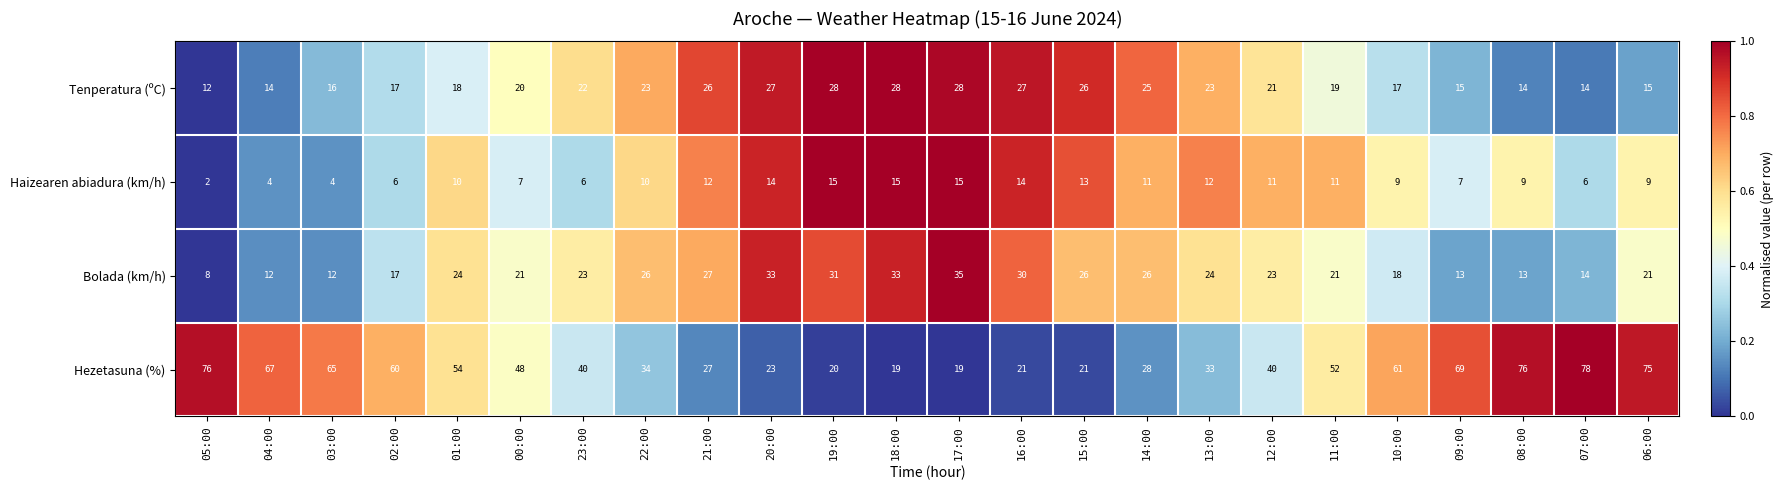

Count the number of categories in the chart.

24